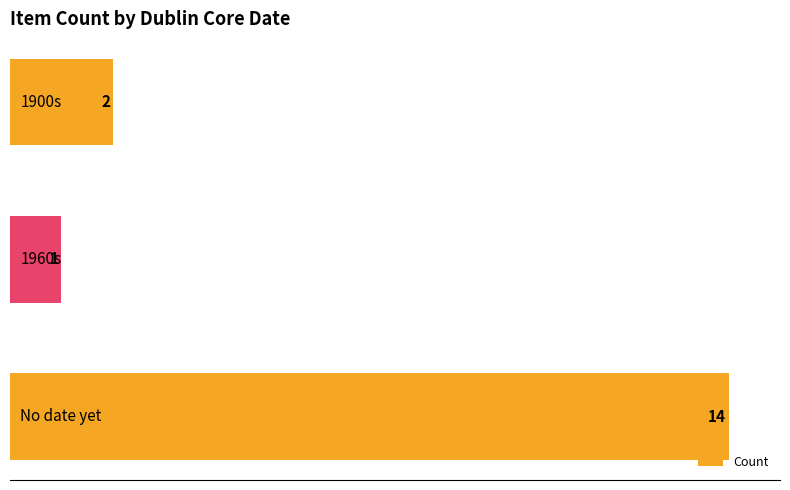

How many series are shown in this chart?

1